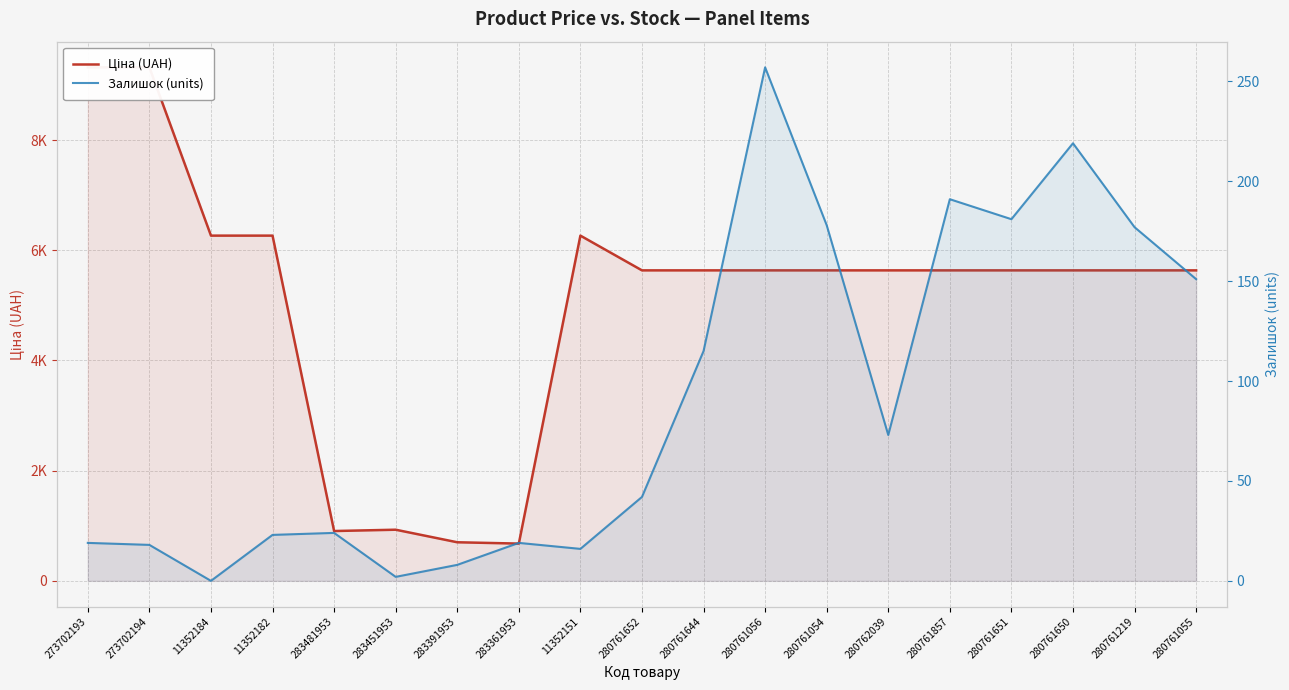

List the series in order of their peak value, highest first.

Ціна (UAH), Залишок (units)